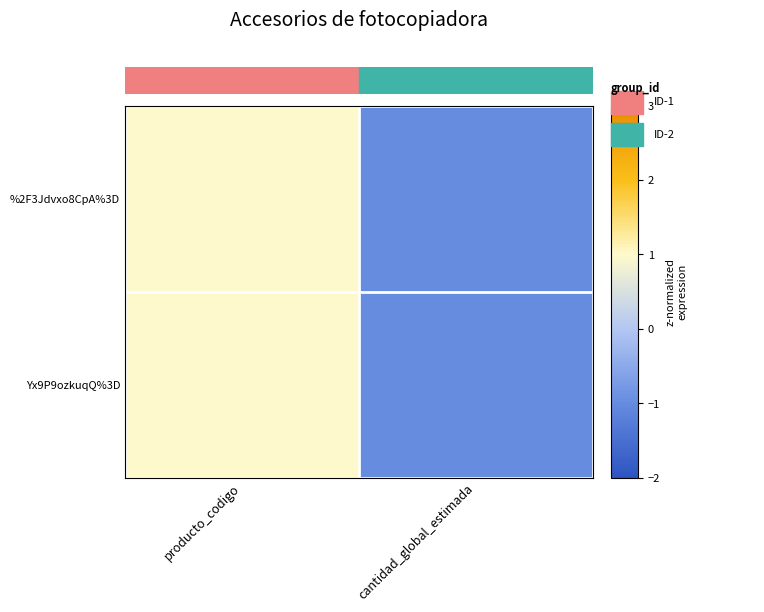

Rank the series at producto_codigo from lowest to highest value.

%2F3Jdvxo8CpA%3D, Yx9P9ozkuqQ%3D